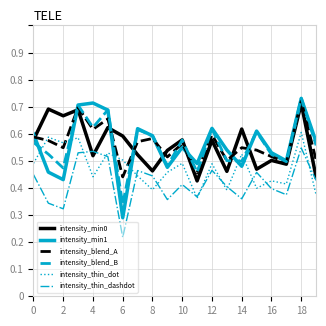

Which series has the largest range (max minus min)?

intensity_min1